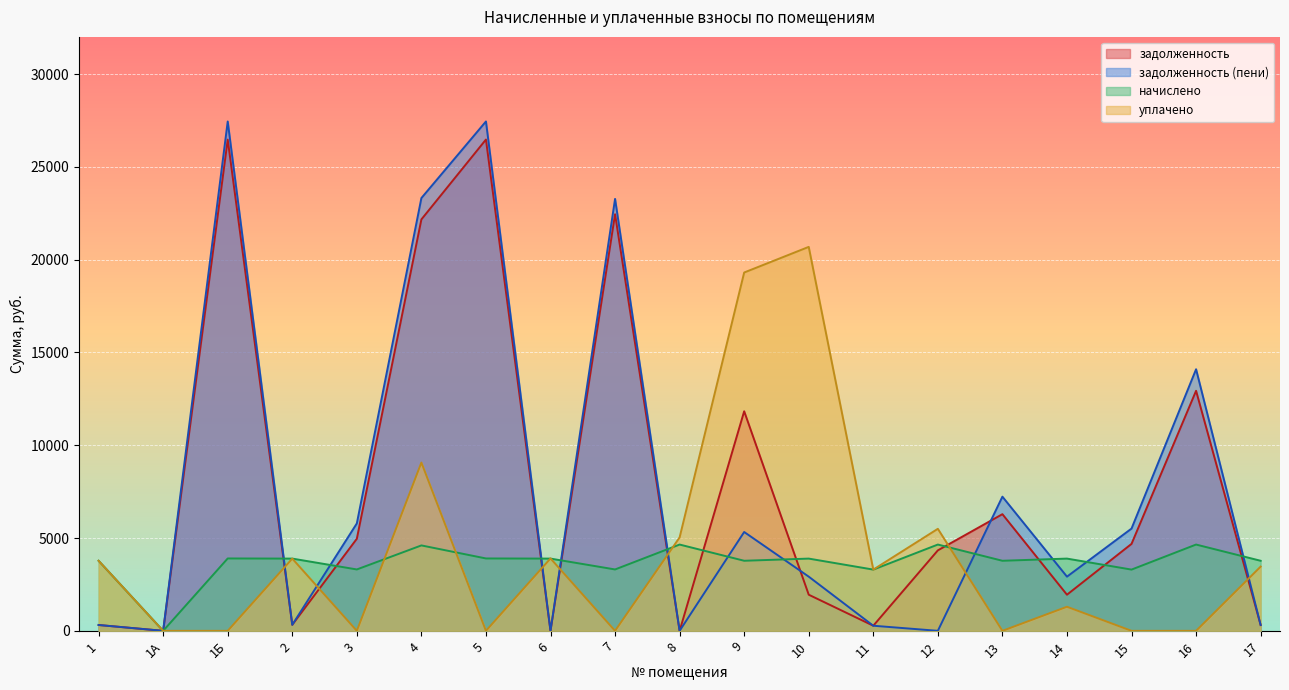

Is it true that задолженность (пени) equals 6201.5 at 5?

False